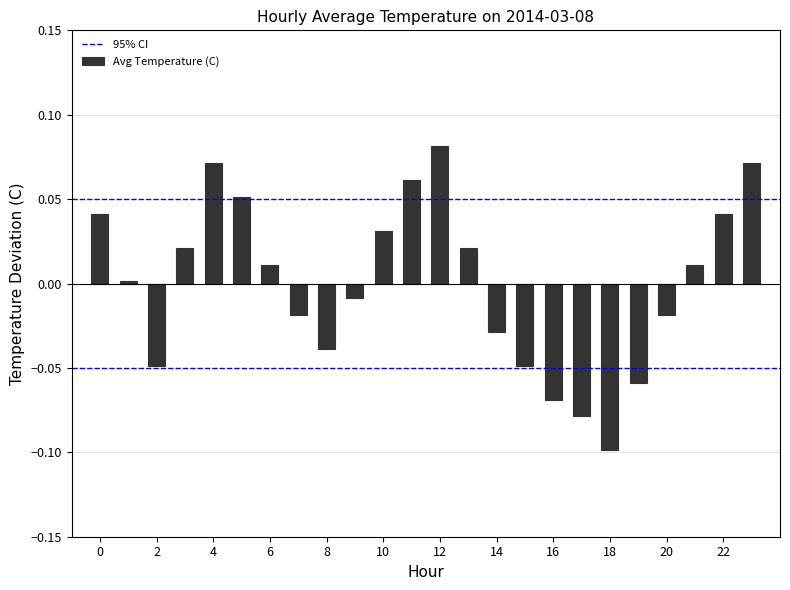

How many series are shown in this chart?

1